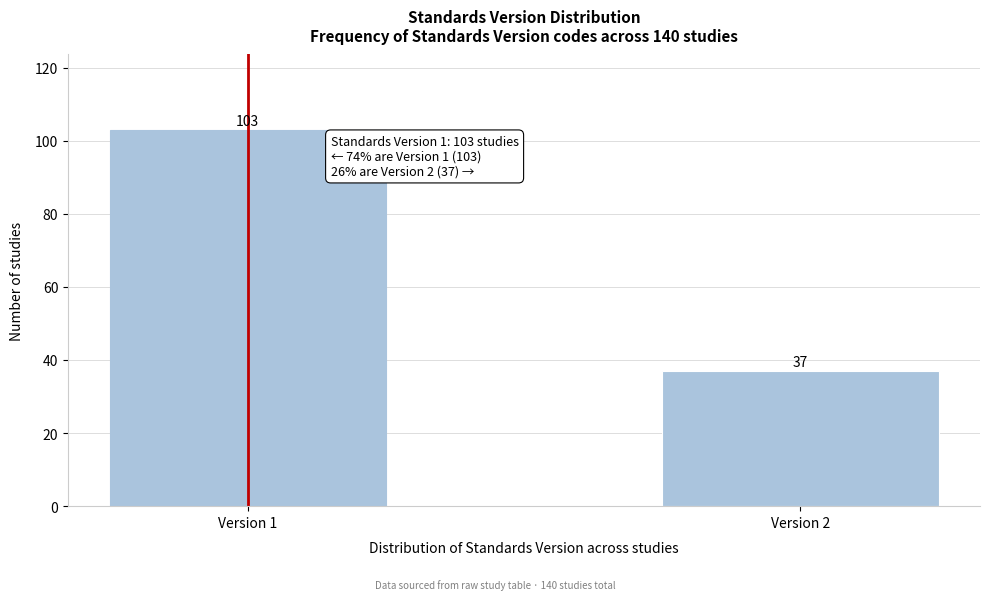

Reading left to right, transcribe all the data shown in this chart.

103	37